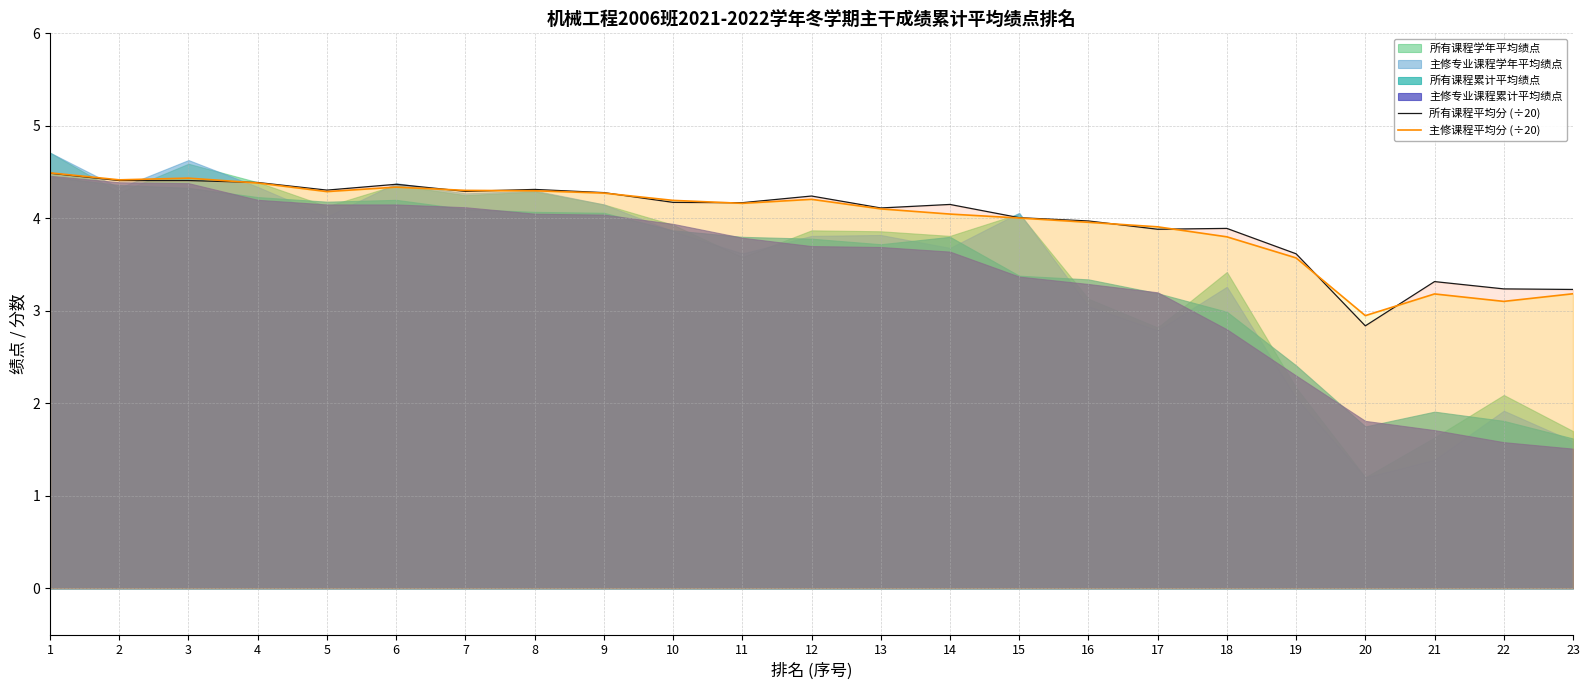

Which series has the largest total across all categories?

所有课程平均分 (÷20)